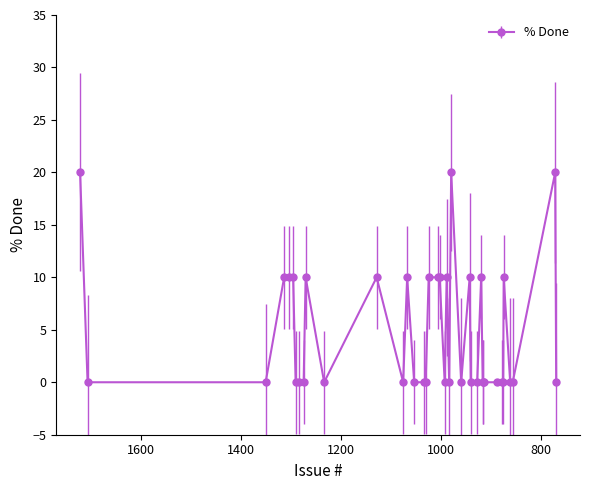

Rank the categories by value from lowest to highest.

1707, 1351, 1291, 1285, 1275, 1234, 1076, 1054, 1034, 1031, 993, 984, 960, 941, 928, 917, 916, 915, 888, 879, 876, 862, 857, 770, 1314, 1305, 1296, 1271, 1129, 1068, 1025, 1006, 1003, 989, 943, 920, 875, 1722, 980, 772